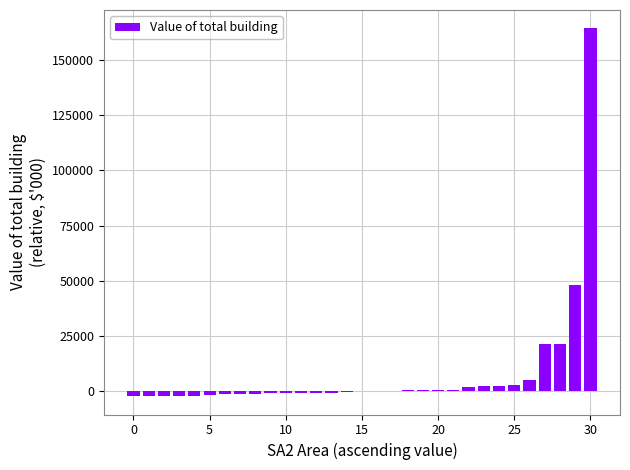

What is the sum of all values?

250919.8